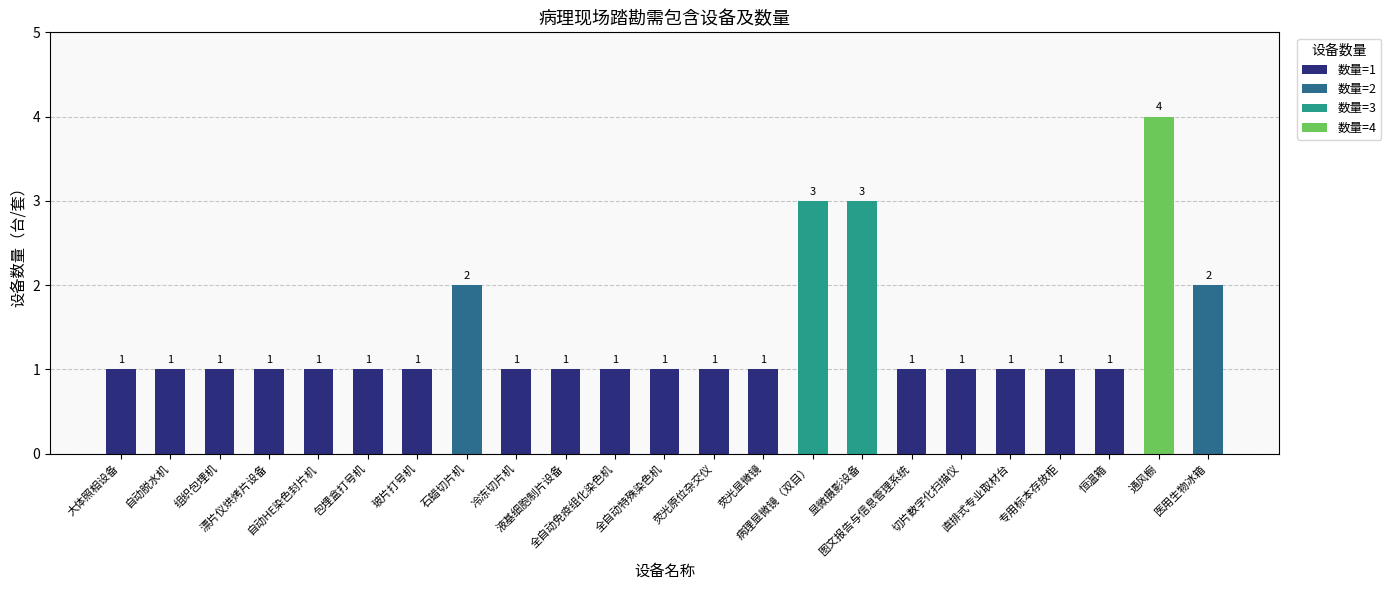

Reading left to right, what are all the values shown in this chart?

大体照相设备=1	自动脱水机=1	组织包埋机=1	漂片仪烘烤片设备=1	自动HE染色封片机=1	包埋盒打号机=1	玻片打号机=1	石蜡切片机=2	冷冻切片机=1	液基细胞制片设备=1	全自动免疫组化染色机=1	全自动特殊染色机=1	荧光原位杂交仪=1	荧光显微镜=1	病理显微镜（双目）=3	显微摄影设备=3	图文报告与信息管理系统=1	切片数字化扫描仪=1	直排式专业取材台=1	专用标本存放柜=1	恒温箱=1	通风橱=4	医用生物冰箱=2